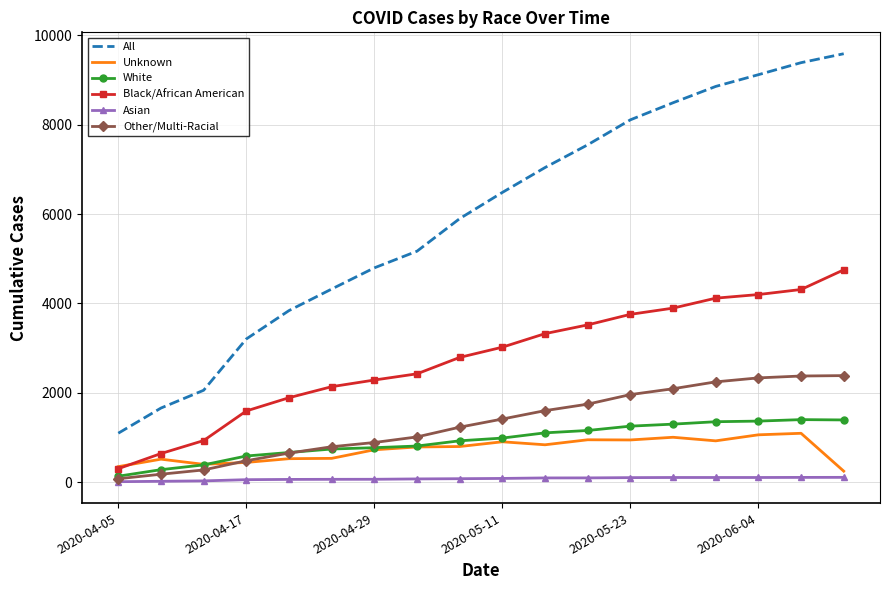

Which series has the largest range (max minus min)?

All